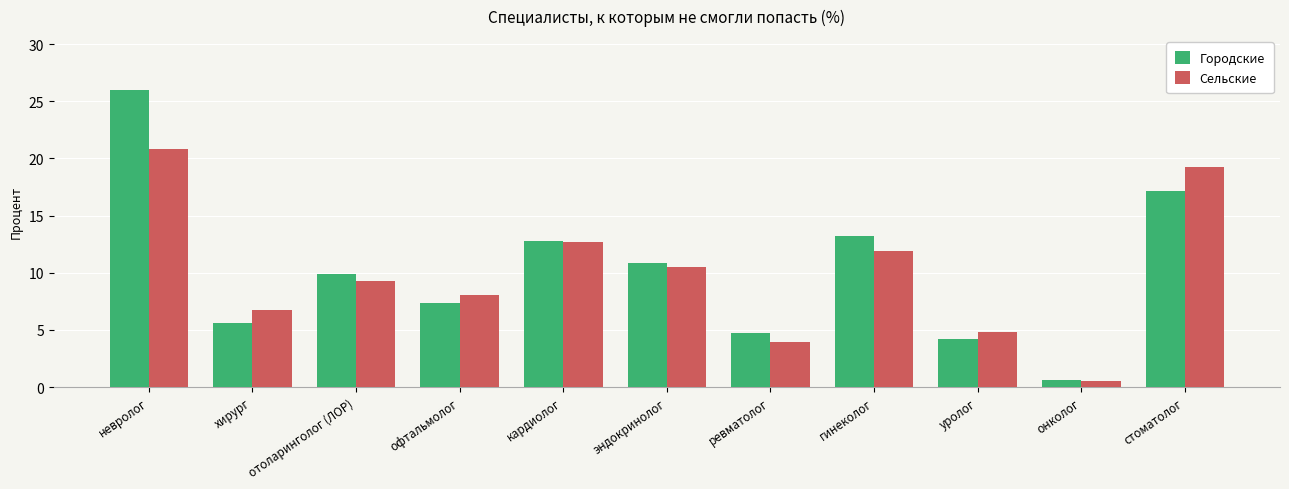

Reading left to right, transcribe all the data shown in this chart.

Городские: невролог=26.0	хирург=5.6	отоларинголог (ЛОР)=9.9	офтальмолог=7.4	кардиолог=12.8	эндокринолог=10.8	ревматолог=4.7	гинеколог=13.2	уролог=4.2	онколог=0.6	стоматолог=17.1
Сельские: невролог=20.8	хирург=6.7	отоларинголог (ЛОР)=9.3	офтальмолог=8.0	кардиолог=12.7	эндокринолог=10.5	ревматолог=4.0	гинеколог=11.9	уролог=4.8	онколог=0.5	стоматолог=19.3